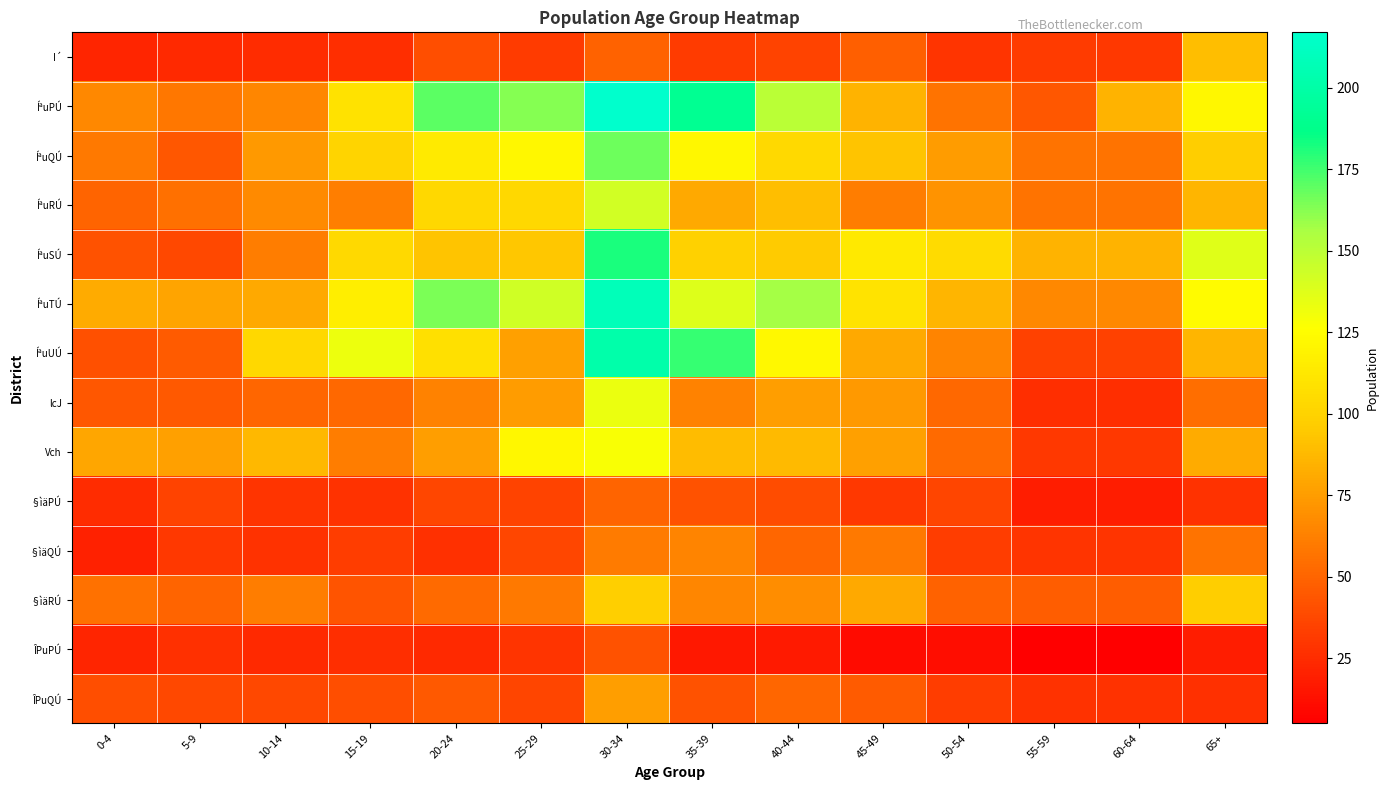

At 20-24, list the series in order from largest to smallest.

ÍªuPÚ, ÍªuTÚ, ÍªuQÚ, ÍªuUÚ, ÍªuRÚ, ÍªuSÚ, Vch, lcJ, §ìäRÚ, ÎPuQÚ, I´, §ìäPÚ, §ìäQÚ, ÎPuPÚ